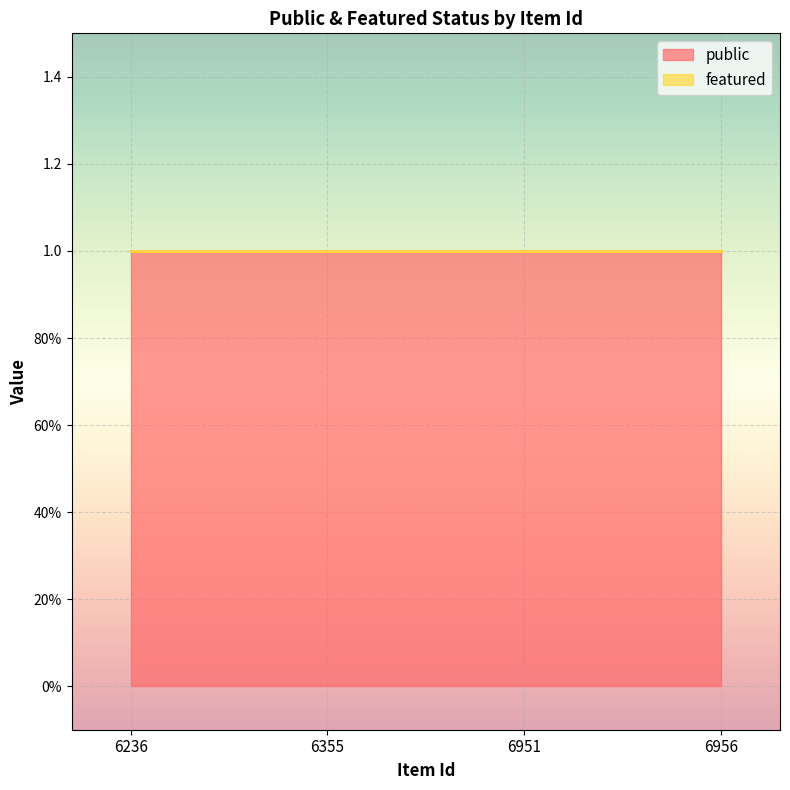

Which has a higher value, 6355 or 6236?

6355